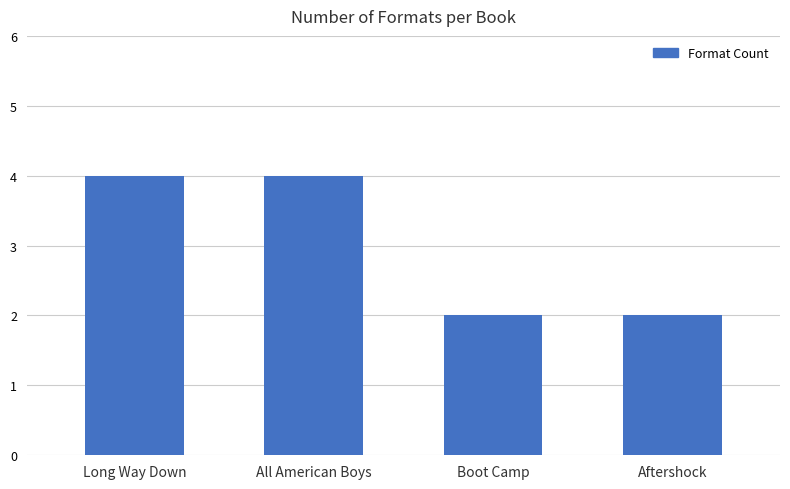

What is the sum of the values at All American Boys and Boot Camp?

6